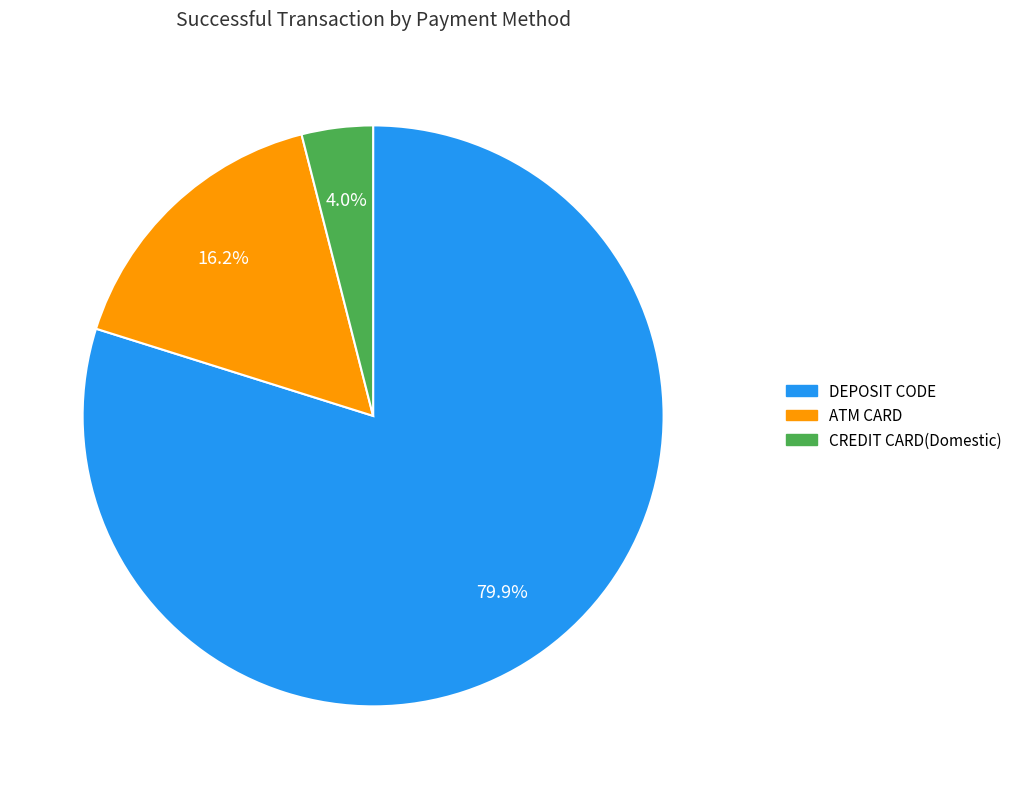

How many segments does this pie chart have?

3